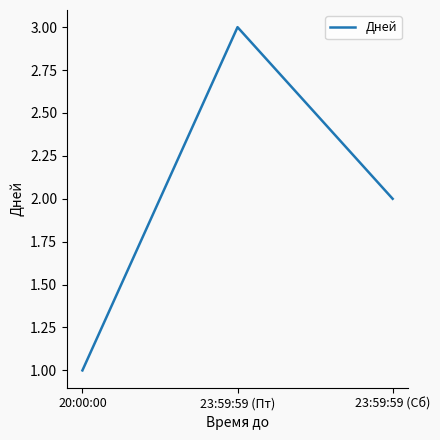

Where is the data nearest to the value 2?

23:59:59 (Сб)